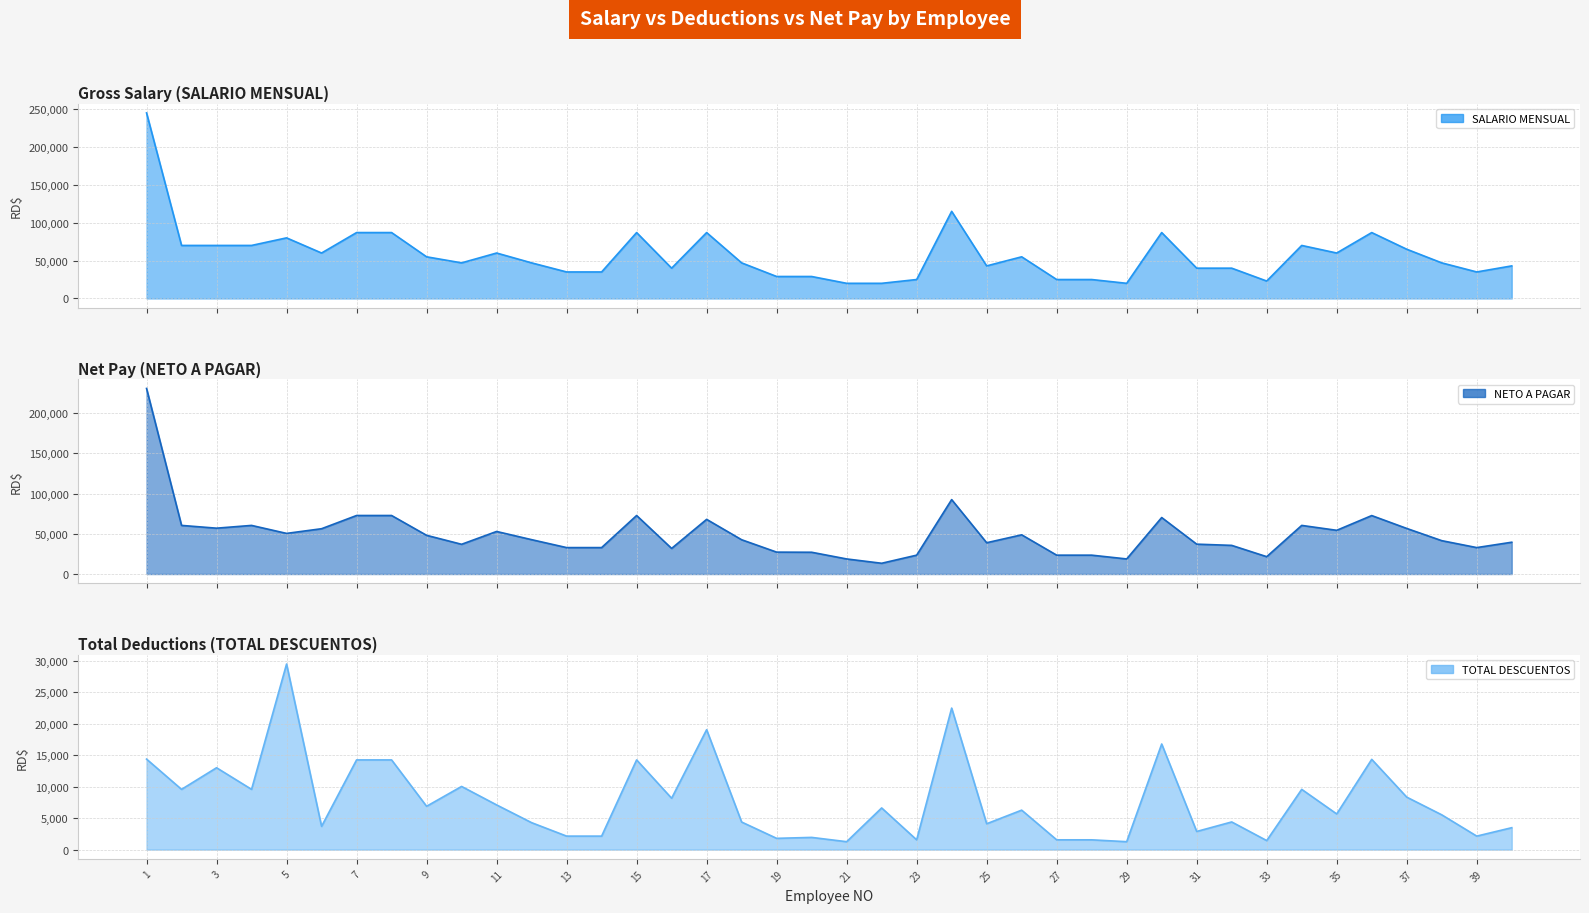

What is the difference between the NETO A PAGAR values at 7 and 39?

39879